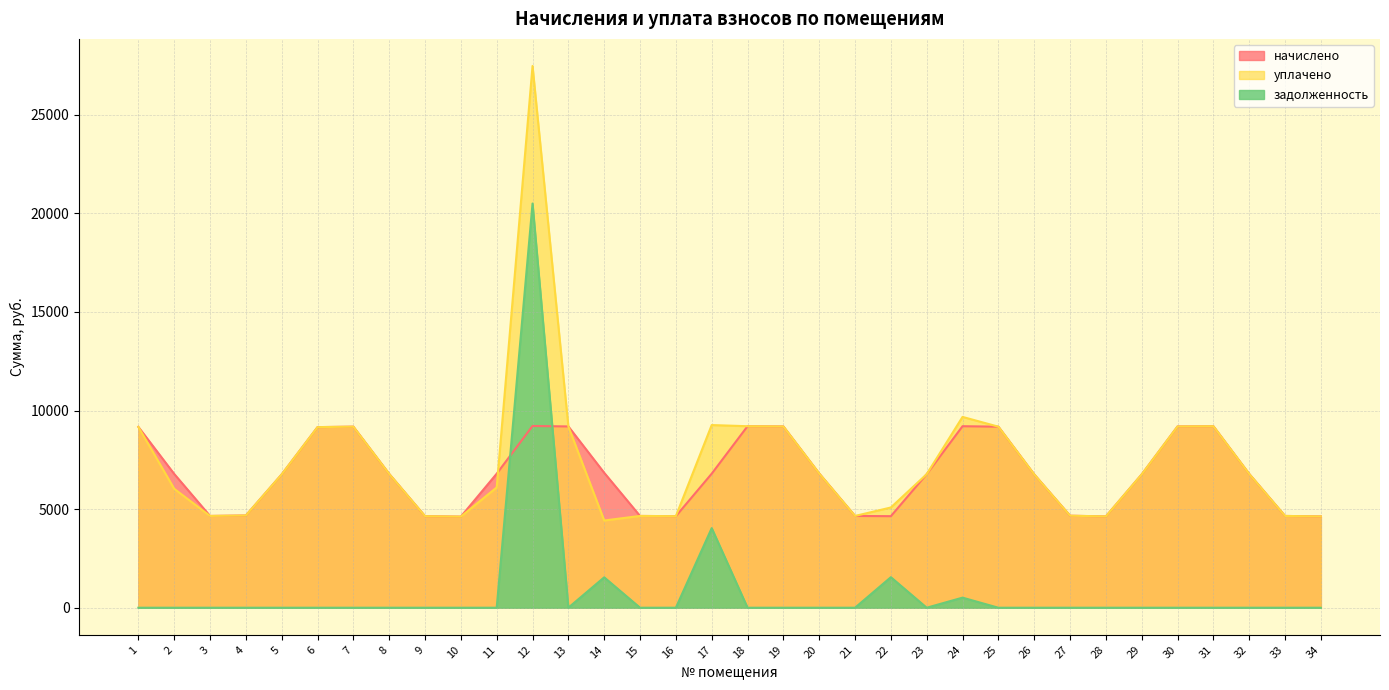

At 25, list the series in order from smallest to largest.

задолженность, начислено, уплачено